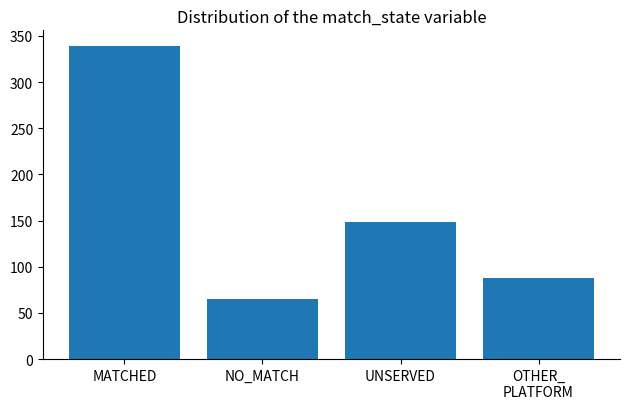

The chart shows a value of 339 at MATCHED. True or false?

True